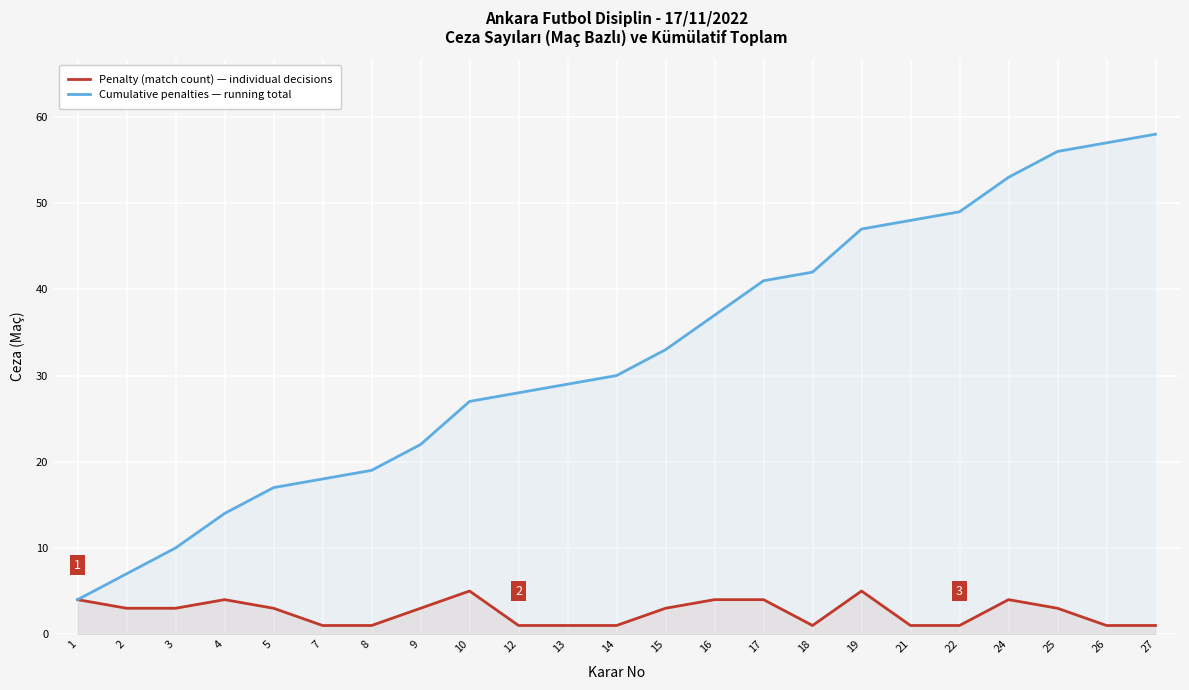

How many lines are shown in the chart?

2